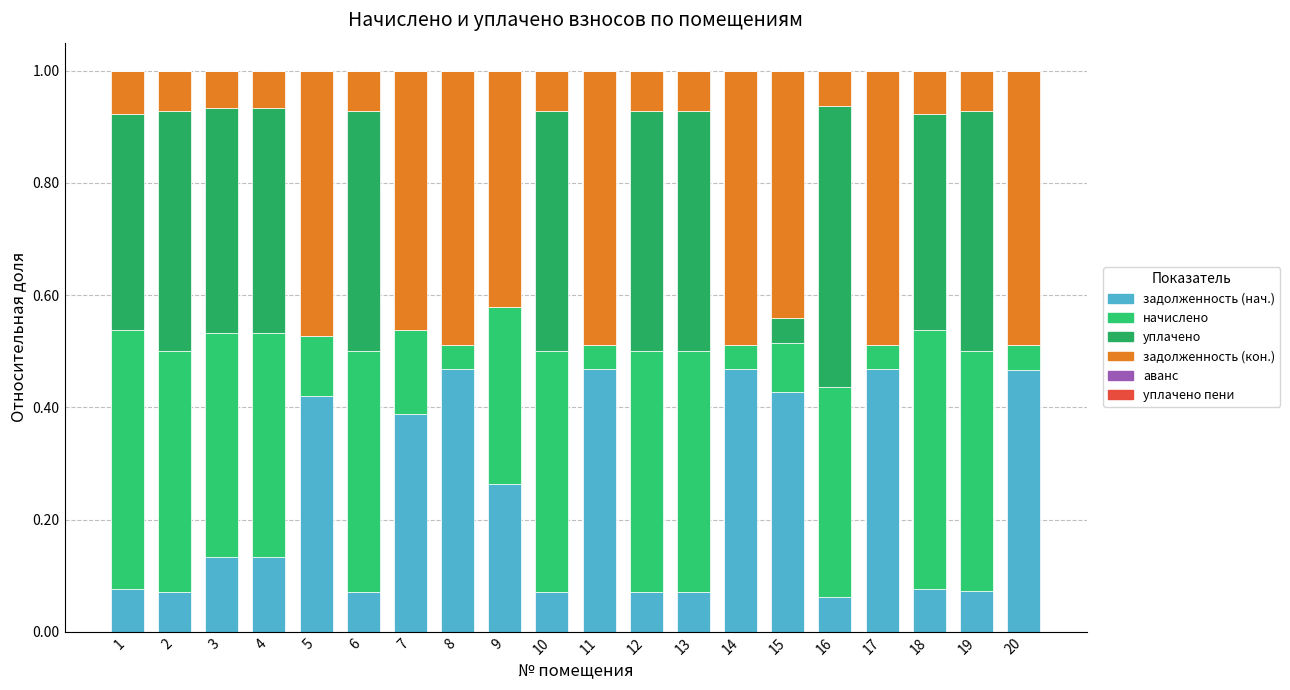

The задолженность (нач.) series shows 0.1 at 3. True or false?

True